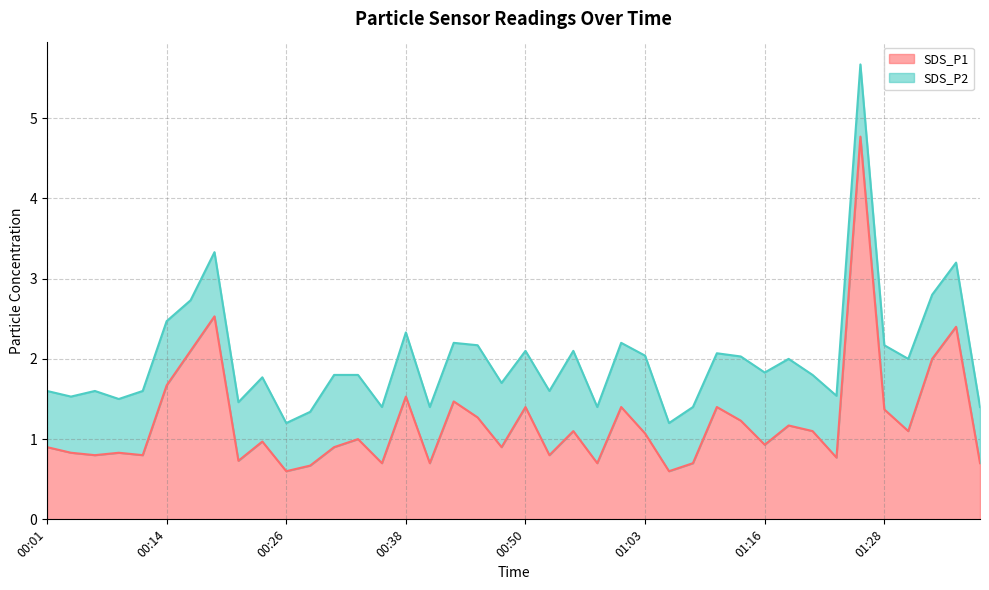

Where is the first local minimum?

00:06